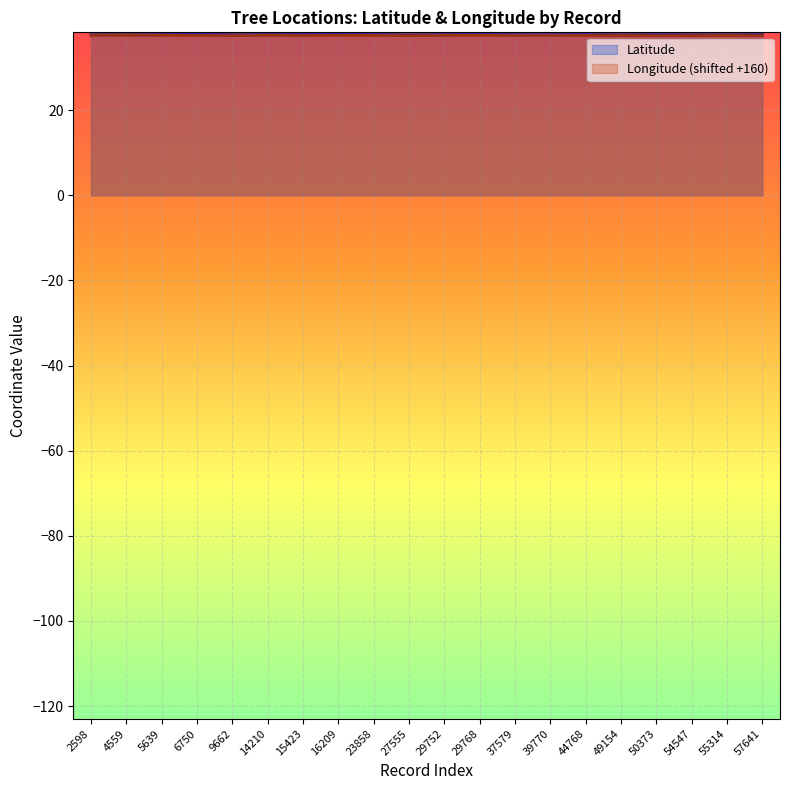

The Latitude series shows 37.8 at 29768. True or false?

True